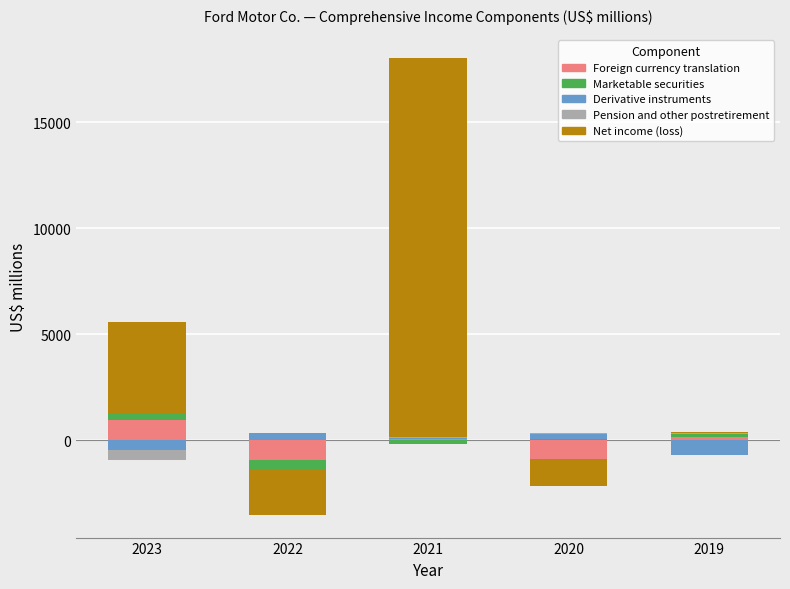

The value of Marketable securities at 2020 is 85. True or false?

True